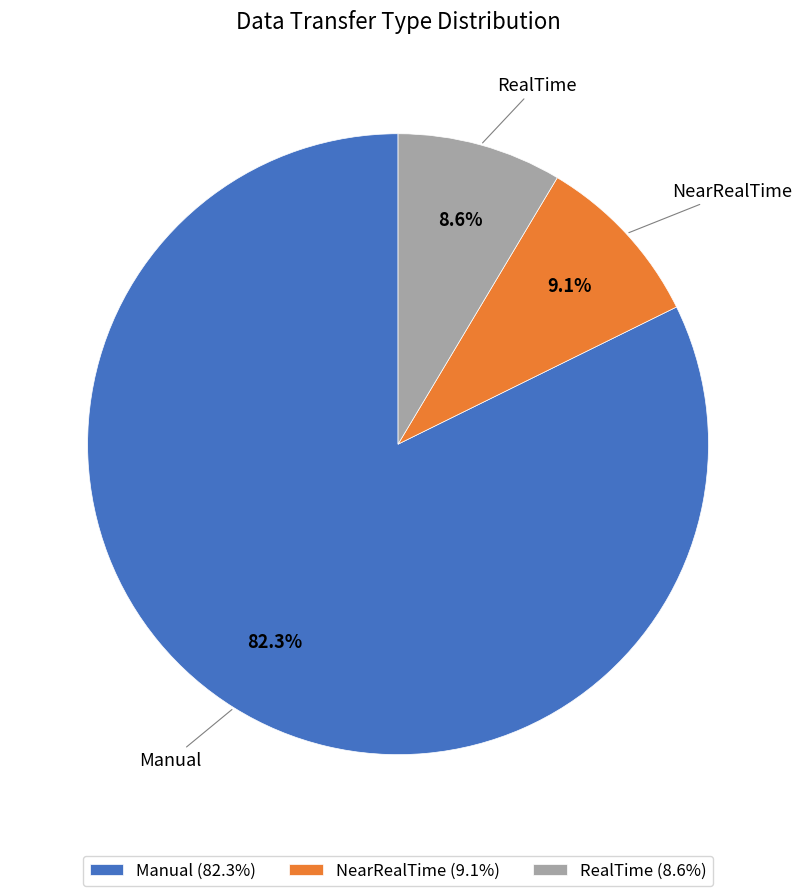

To the nearest percent, what is the difference between the largest and smallest slice percentages?

74%